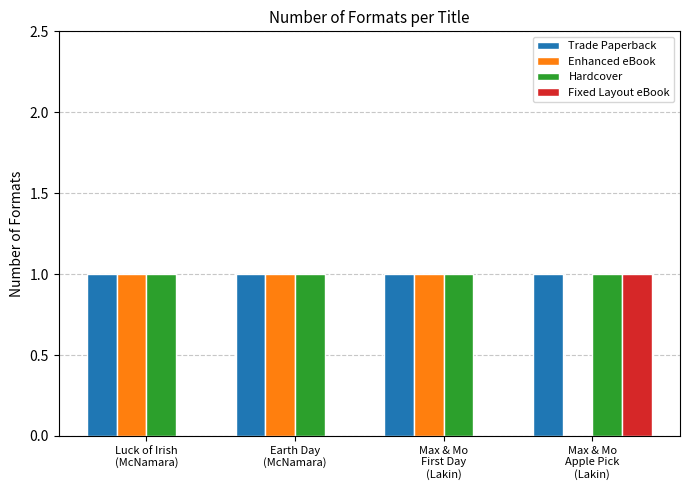

What is the highest value of the Fixed Layout eBook series?

1